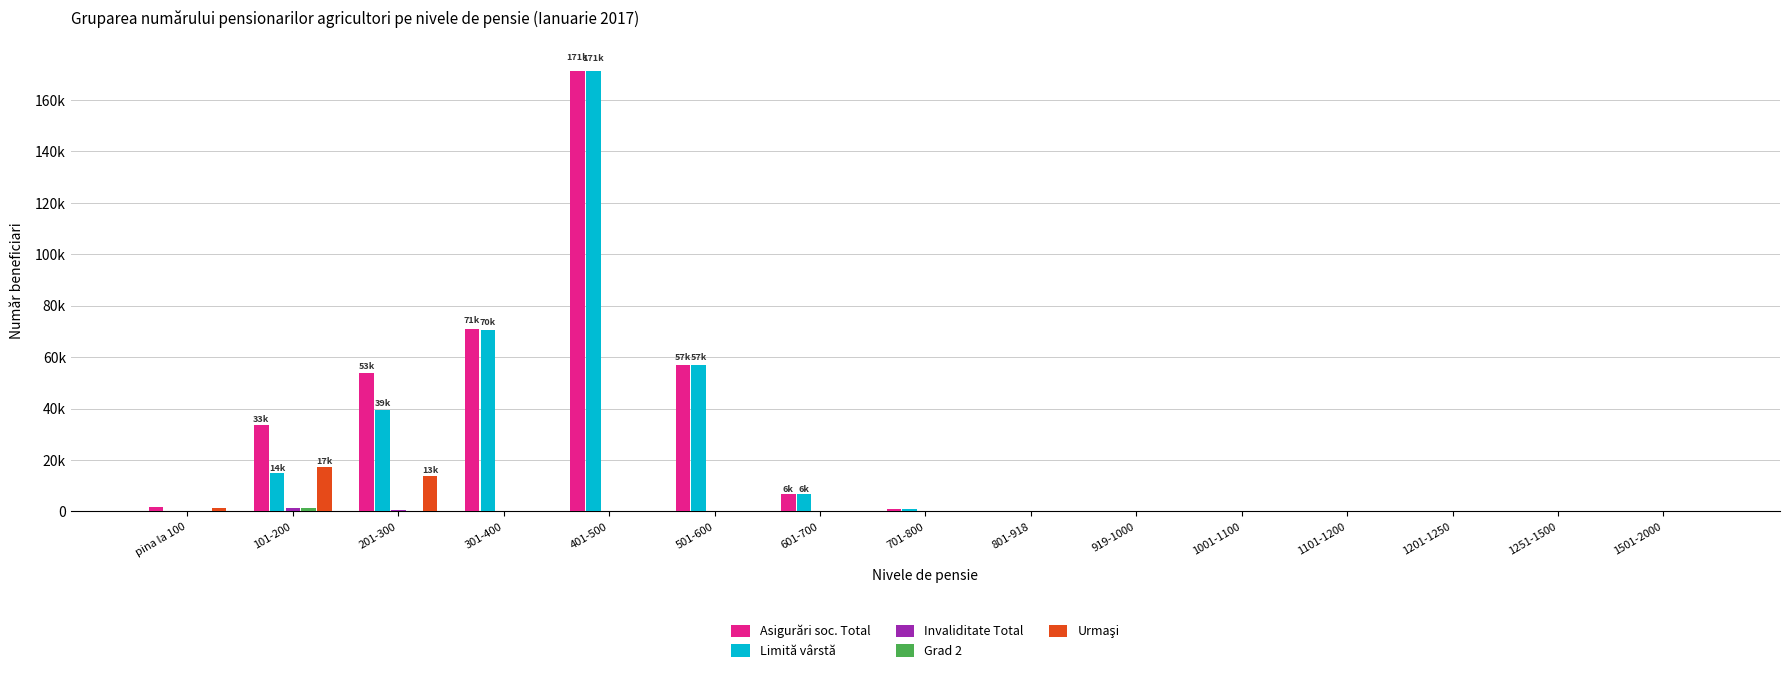

Reading left to right, list all the values displayed in this chart.

Asigurări soc. Total: 1756	33606	53774	71008	171410	57096	6768	896	93	19	11	4	1	3	2
Limită vârstă: 207	14790	39574	70550	171207	57059	6765	896	93	18	11	4	1	3	2
Invaliditate Total: 45	1495	364	339	187	33	3	0	0	1	0	0	0	0	0
Grad 2: 34	1225	338	325	175	33	3	0	0	1	0	0	0	0	0
Urmaşi: 1504	17321	13836	119	16	4	0	0	0	0	0	0	0	0	0